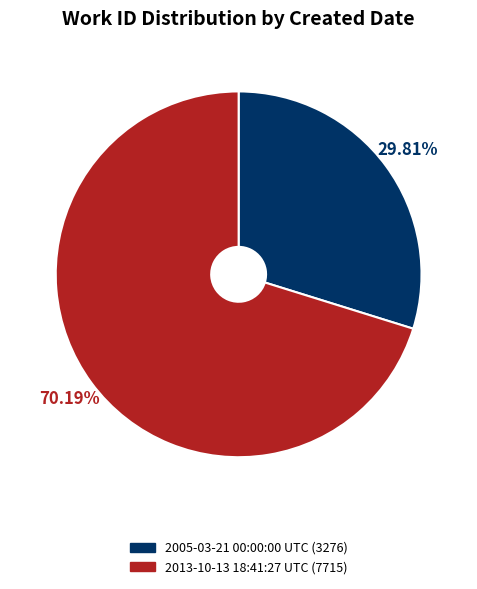

To the nearest percent, what is the difference between the largest and smallest slice percentages?

40%